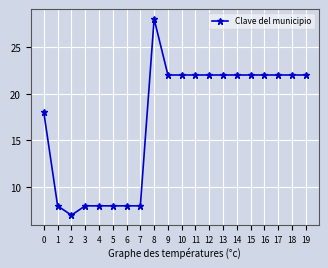

Which category has the highest value across all series?

8